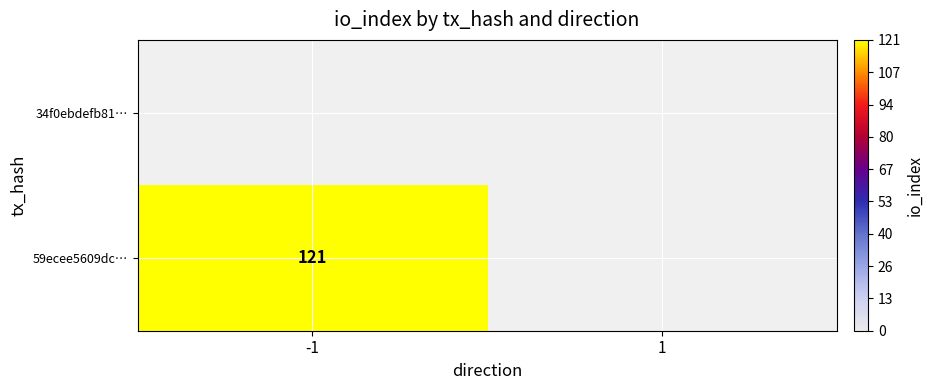

Which series has the widest spread of values?

59ecee5609dc…